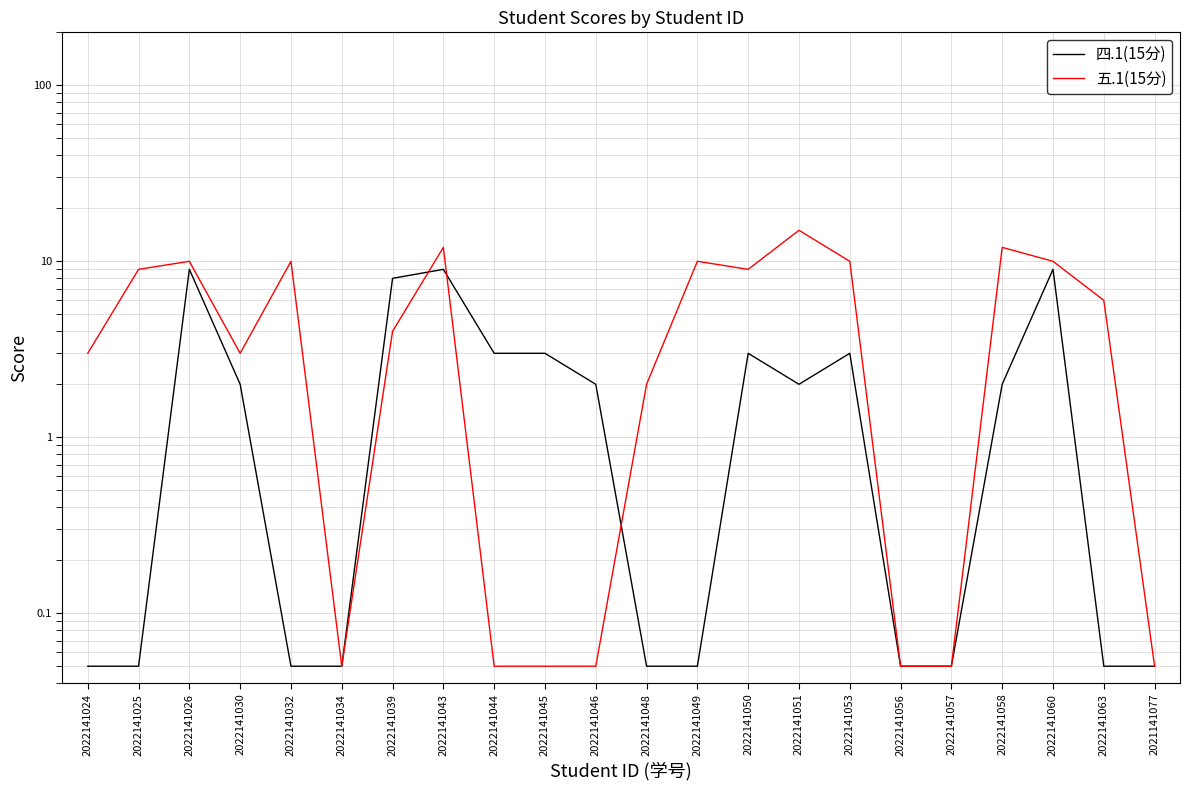

Between 2022141026 and 2022141050, which is larger?

2022141026